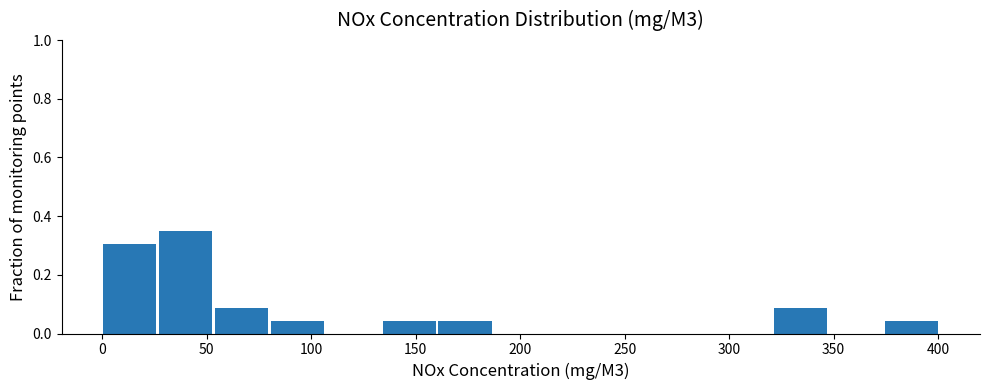

Reading left to right, transcribe this chart: for each bar, give the range it covers on the x-axis and its height. Neither the bar edges nor the heights are printed on the chart, so give them approximately, as read against the axes.

0 to 25: 0.30
25 to 55: 0.34
55 to 80: 0.08
80 to 105: 0.04
105 to 135: 0
135 to 160: 0.04
160 to 185: 0.04
185 to 215: 0
215 to 240: 0
240 to 265: 0
265 to 295: 0
295 to 320: 0
320 to 345: 0.08
345 to 375: 0
375 to 400: 0.04